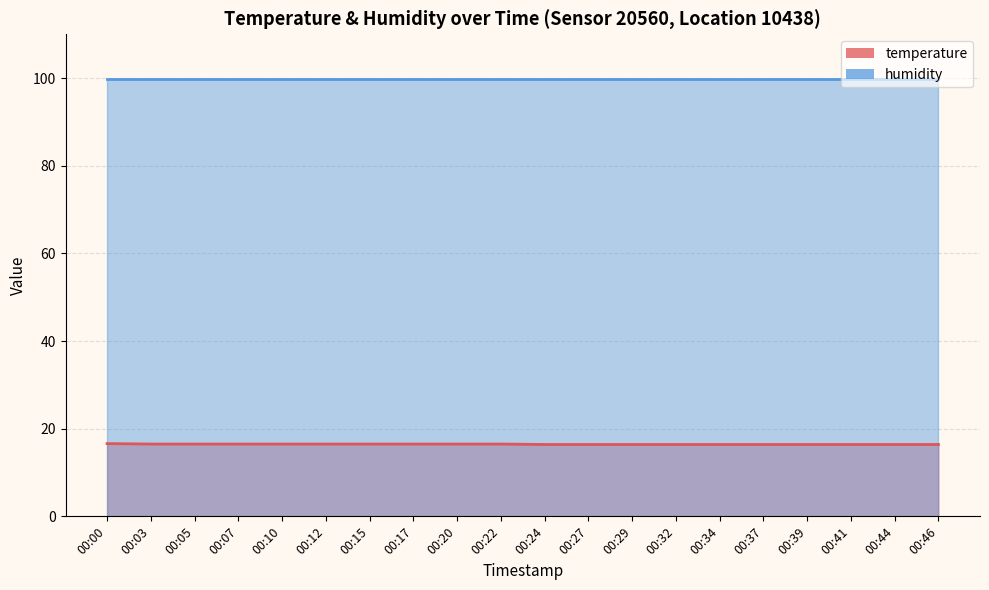

What is the difference between the values at 00:41 and 00:10?

0.1